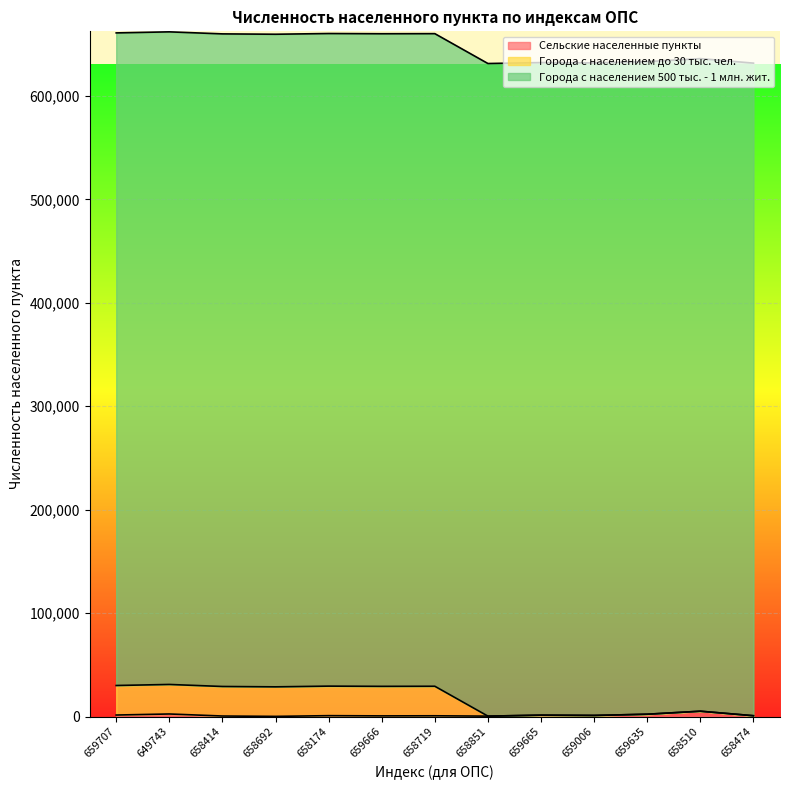

True or false: Города с населением до 30 тыс. чел. and Сельские населенные пункты intersect in this chart.

False